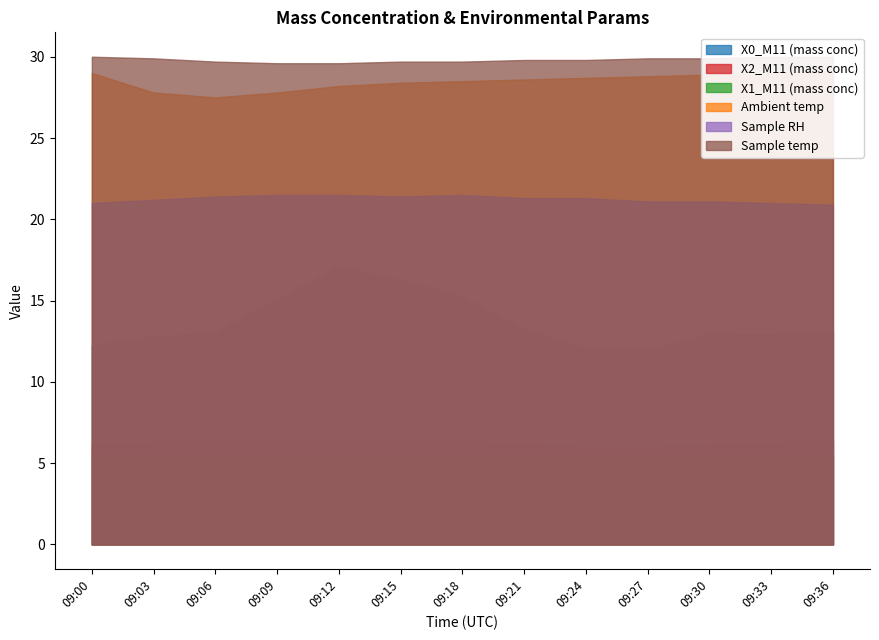

What value does the X1_M11 (mass conc) series have at 09:03?

5.5